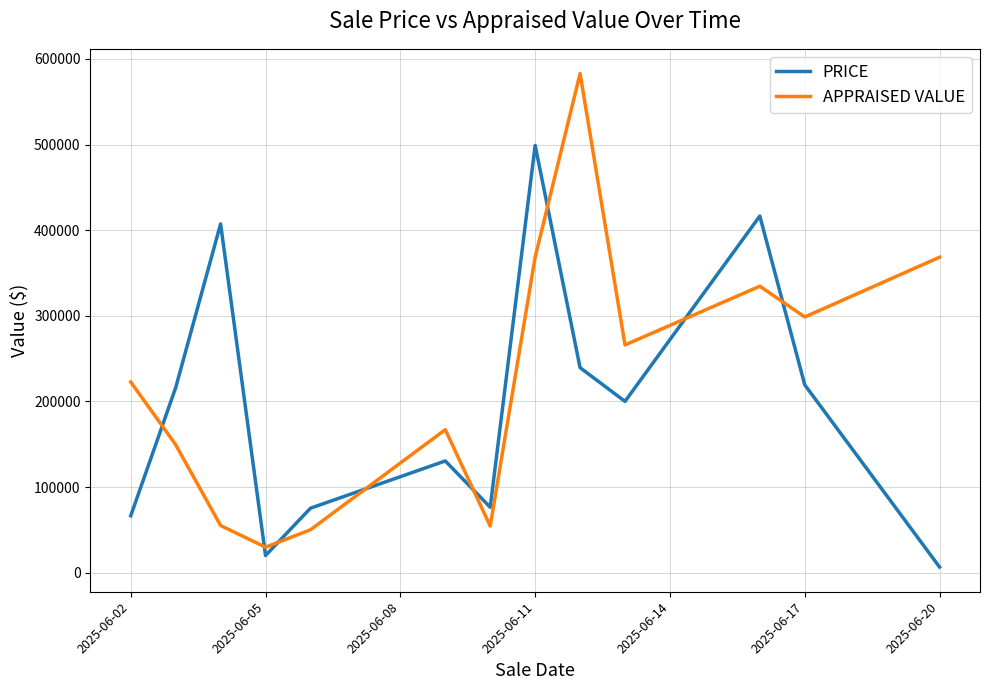

Which series has the widest spread of values?

APPRAISED VALUE